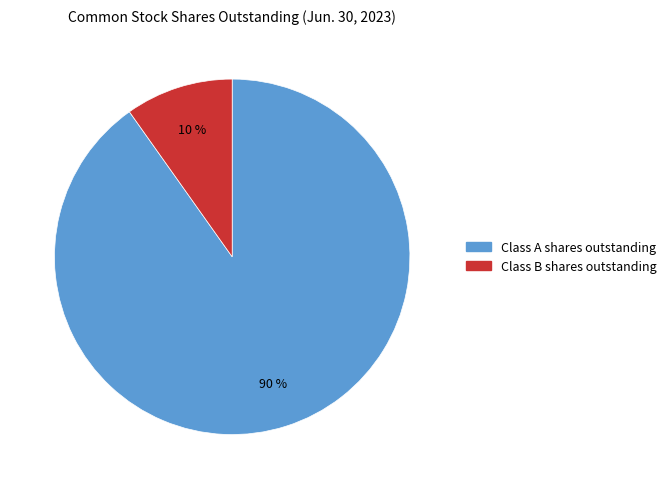

The Class B shares outstanding slice represents 22% of the pie. True or false?

False